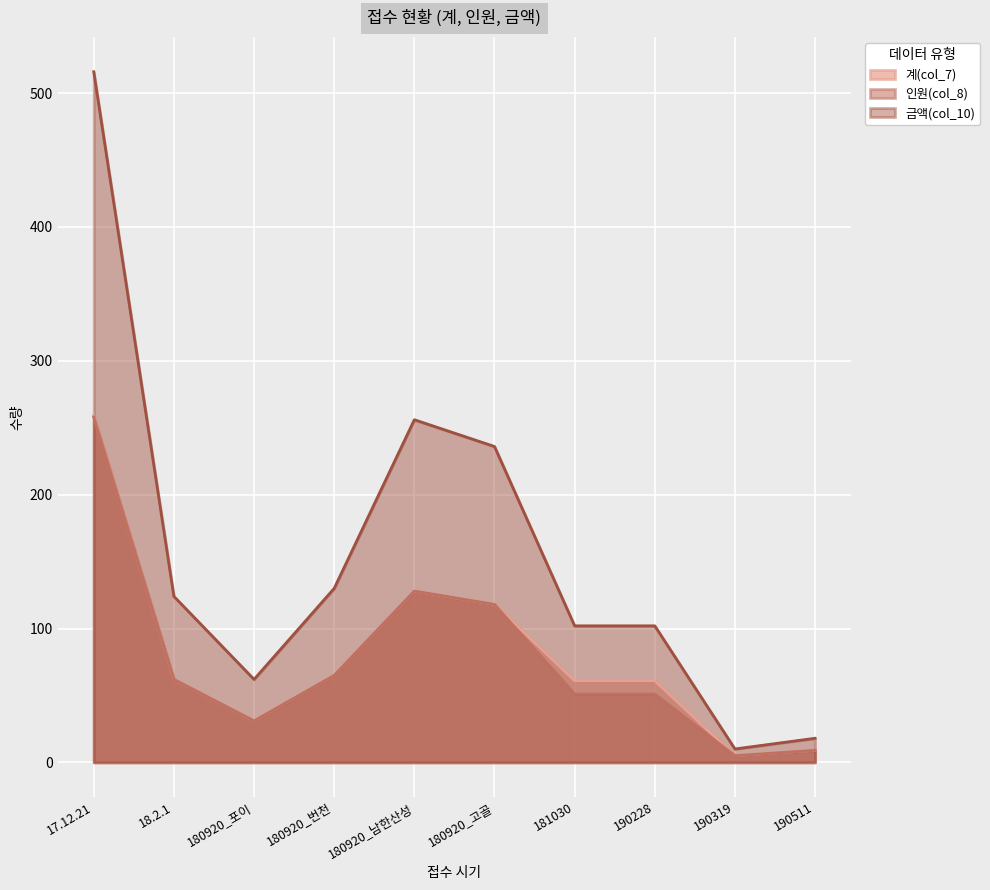

How many lines are shown in the chart?

3